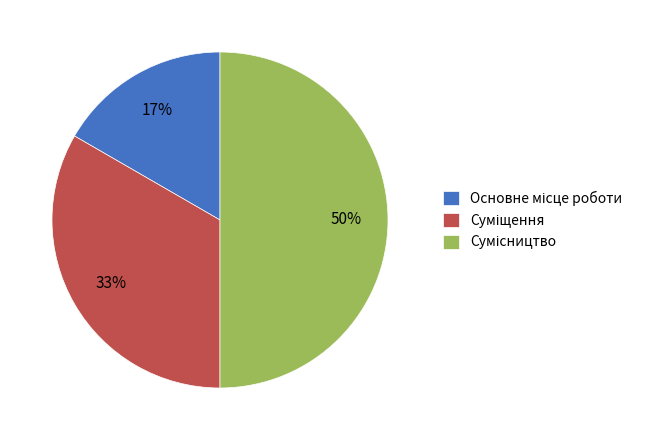

To the nearest percent, what is the average slice percentage?

33%